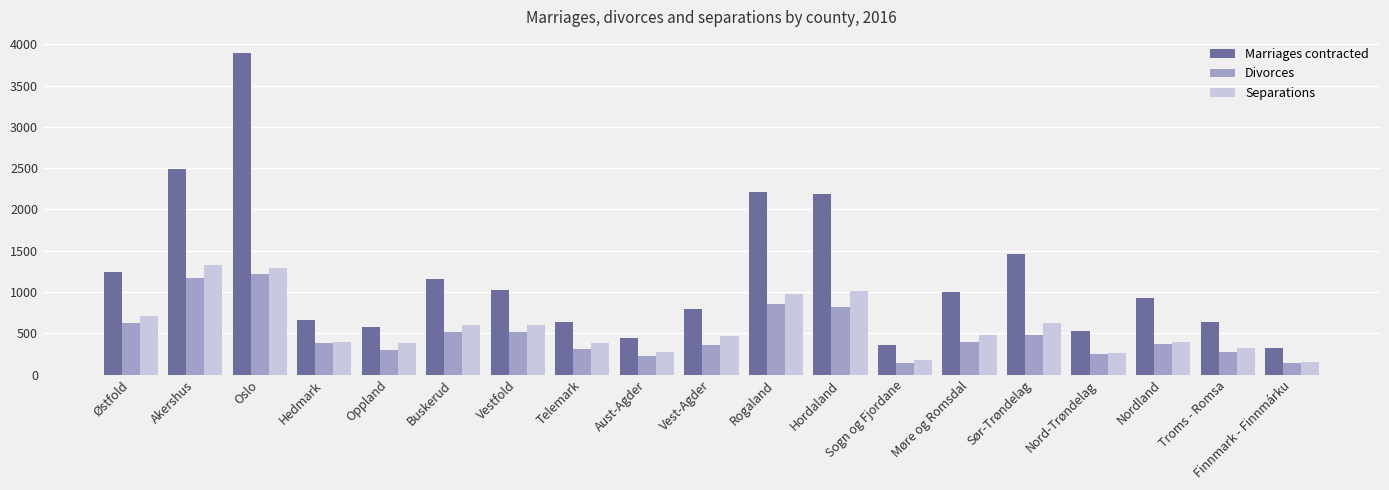

What is the greatest value displayed?

3894